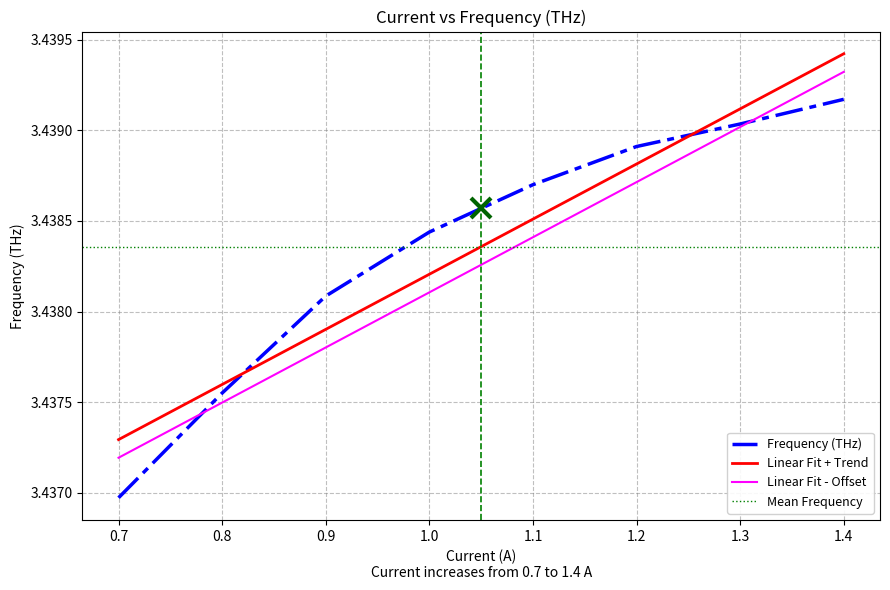

At which label is Frequency (THz) closest to 3?

0.7